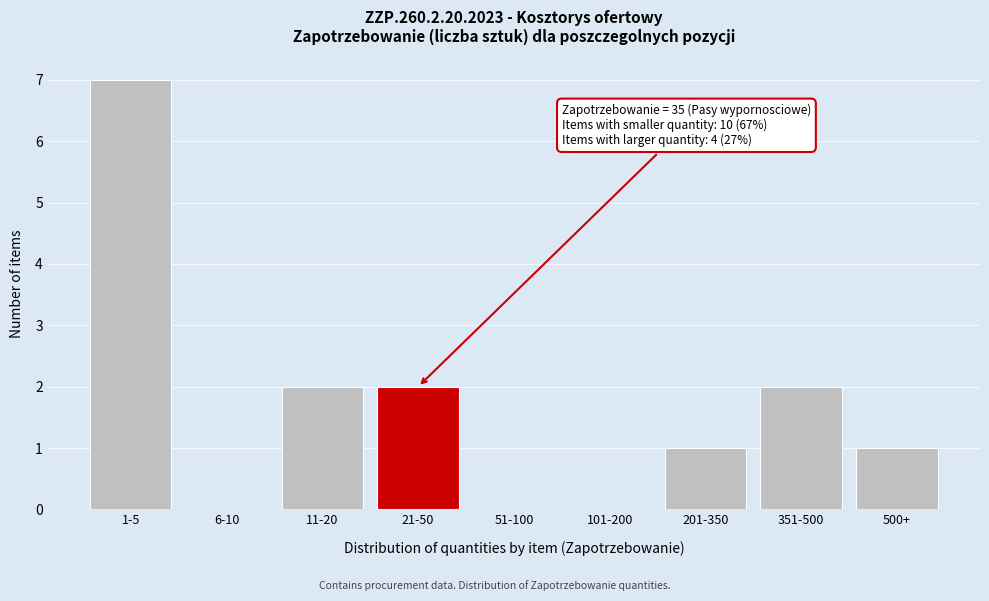

Reading left to right, extract all data points from this chart.

1-5=7	6-10=0	11-20=2	21-50=2	51-100=0	101-200=0	201-350=1	351-500=2	500+=1